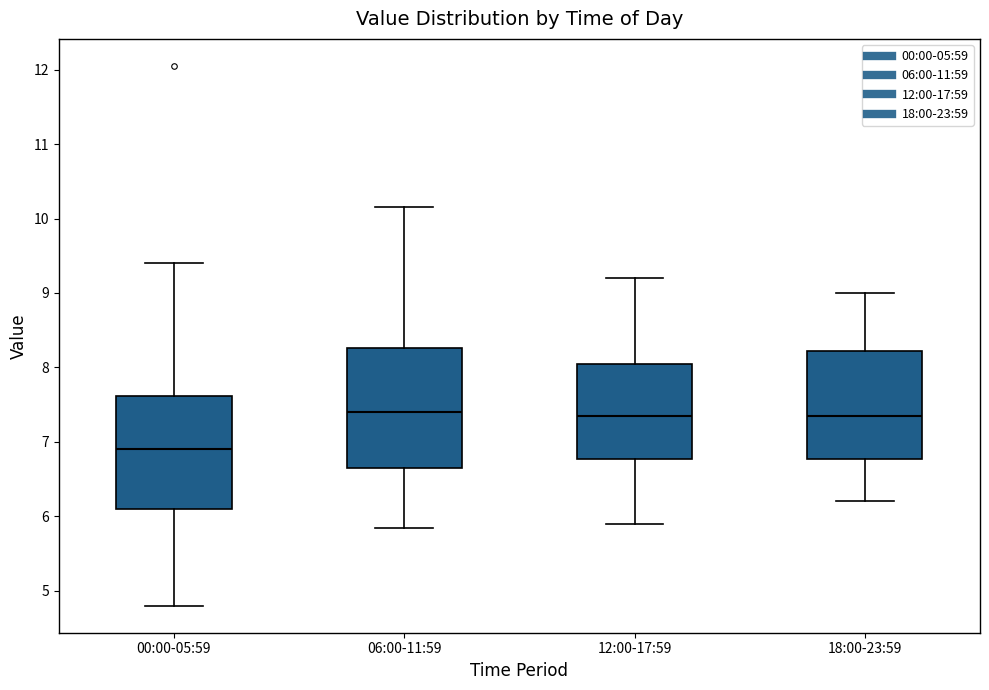

Where is the upper edge of the box for 12:00-17:59 on the y-axis? The values are not printed on the chart, so give them approximately, as read against the axis.

8.1